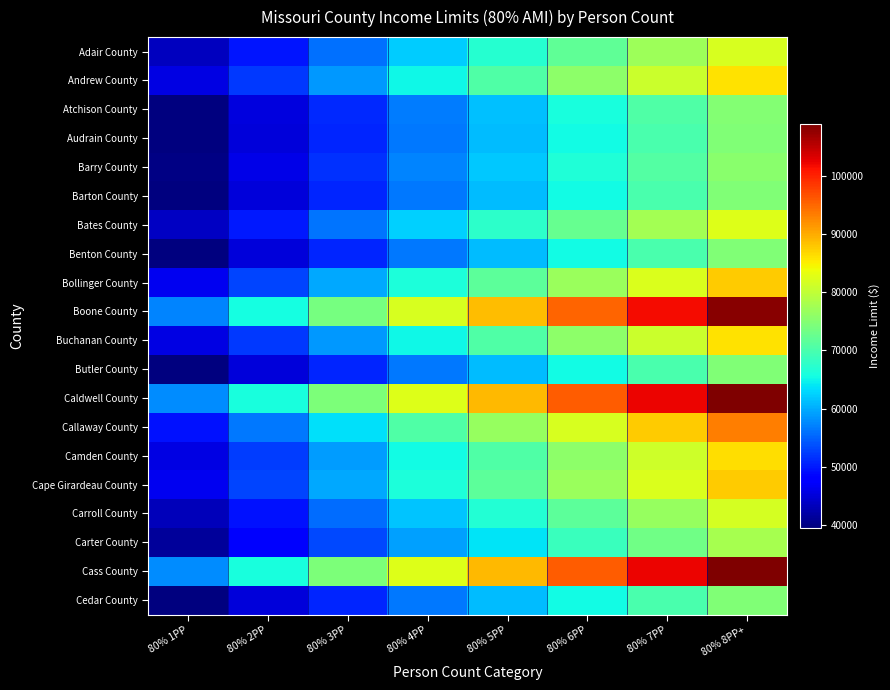

At 80% 4PP, list the series in order from smallest to largest.

Audrain County, Barton County, Benton County, Butler County, Cedar County, Atchison County, Barry County, Carter County, Carroll County, Adair County, Bates County, Andrew County, Buchanan County, Camden County, Bollinger County, Cape Girardeau County, Callaway County, Boone County, Caldwell County, Cass County